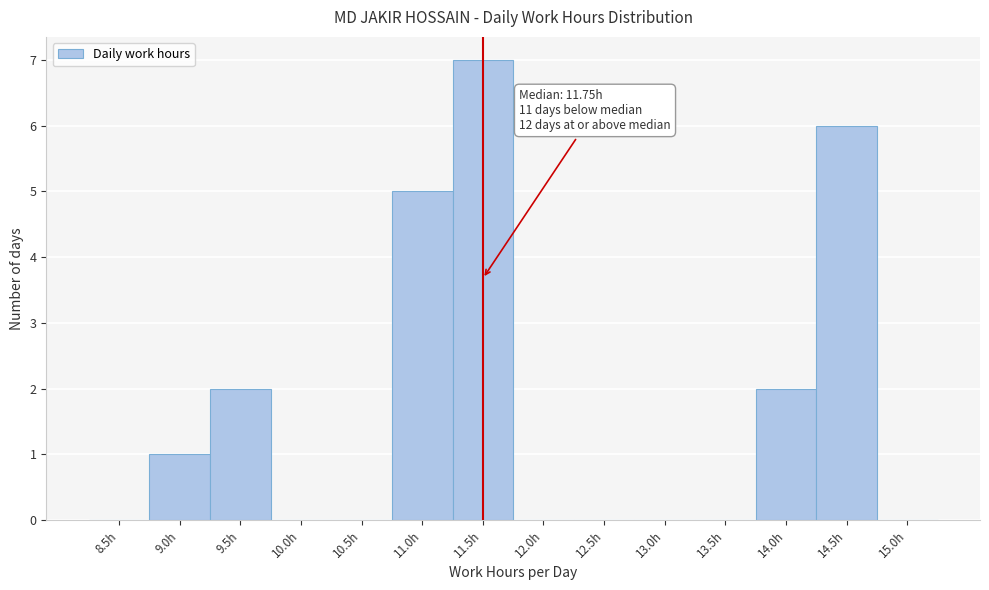

Reading right to left, transcribe all the data shown in this chart.

15.0h=0	14.5h=6	14.0h=2	13.5h=0	13.0h=0	12.5h=0	12.0h=0	11.5h=7	11.0h=5	10.5h=0	10.0h=0	9.5h=2	9.0h=1	8.5h=0